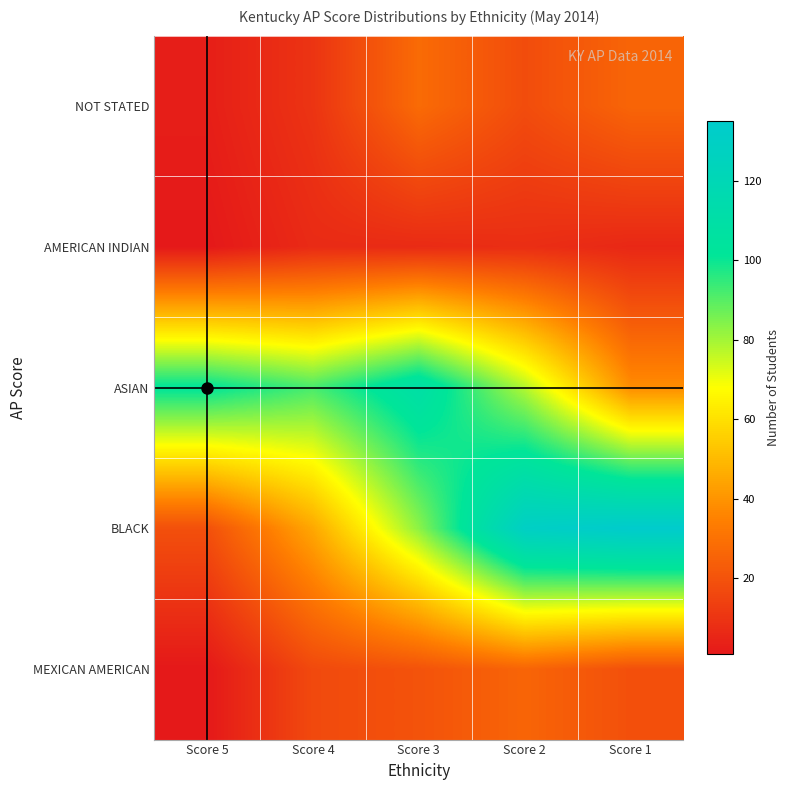

What is the greatest value displayed?

135